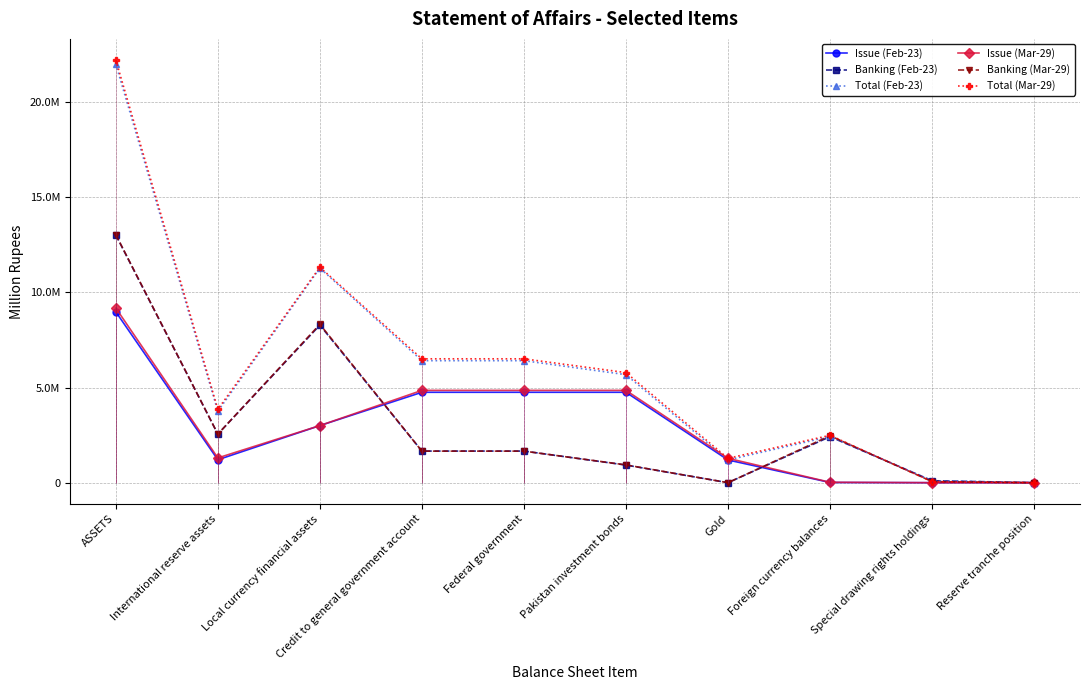

List the series in order of their peak value, highest first.

Total (Mar-29), Total (Feb-23), Banking (Mar-29), Banking (Feb-23), Issue (Mar-29), Issue (Feb-23)